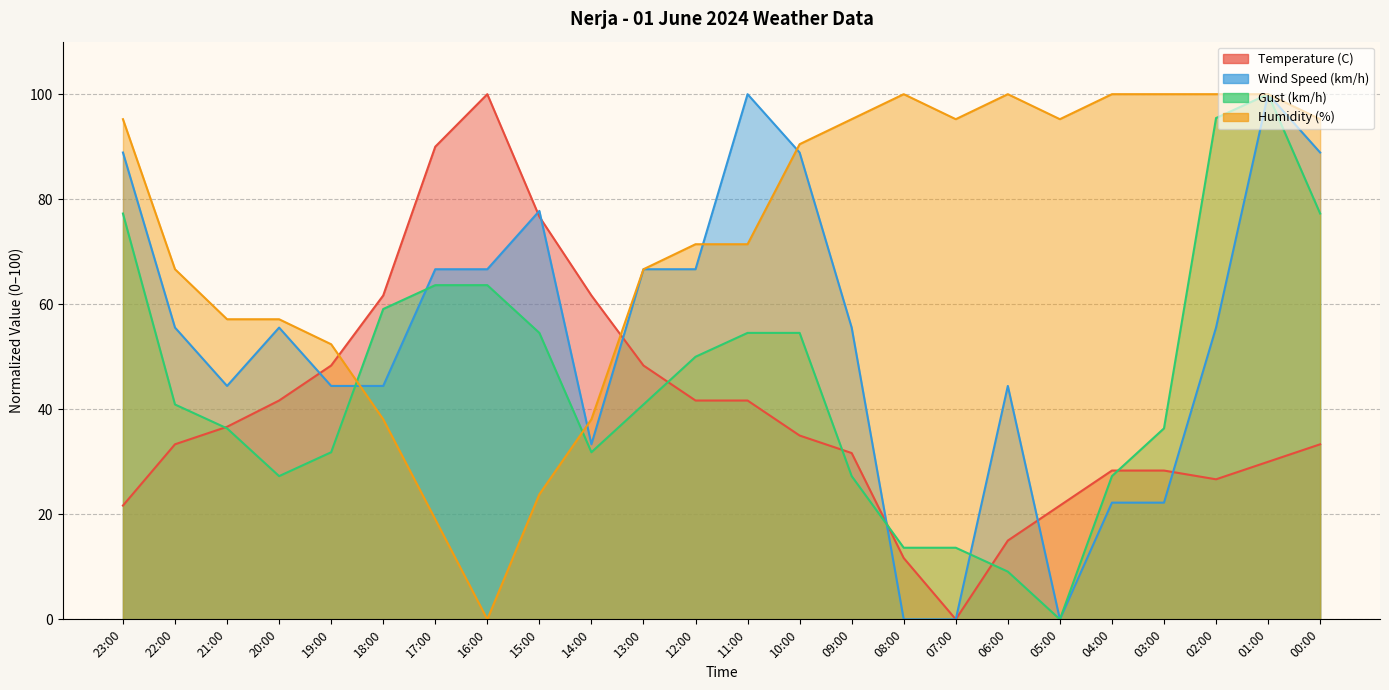

How many categories are shown in the chart?

24